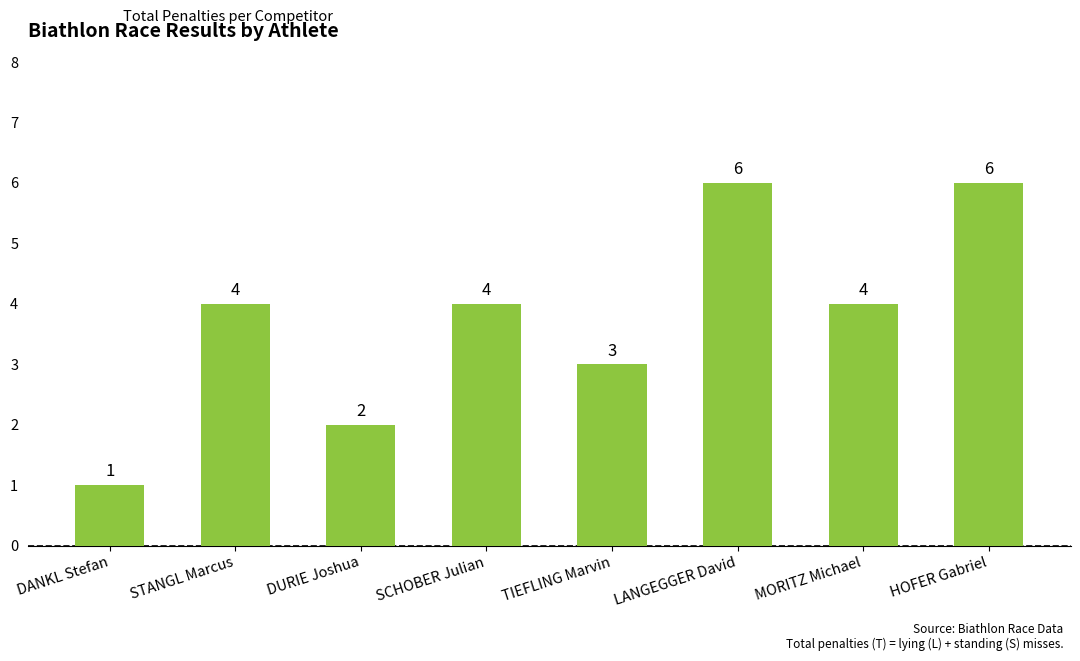

What is the sum of the values at SCHOBER Julian and STANGL Marcus?

8